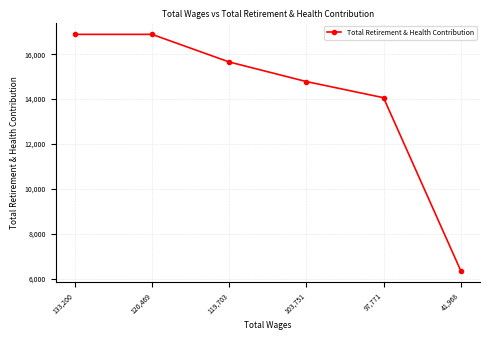

Reading left to right, list all the values displayed in this chart.

16884	16884	15654	14781	14062	6360